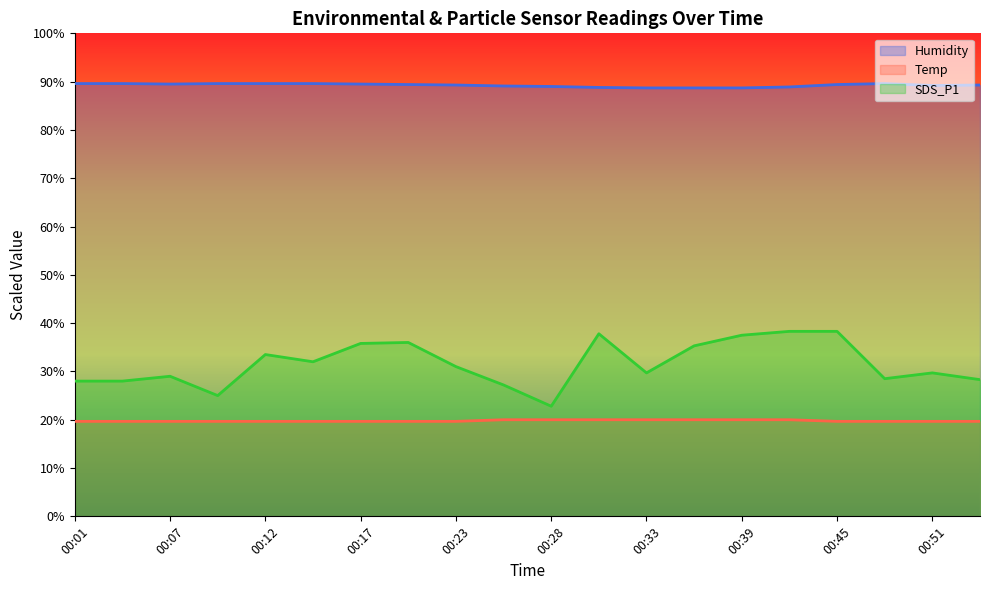

What is the minimum value for Humidity?

88.7